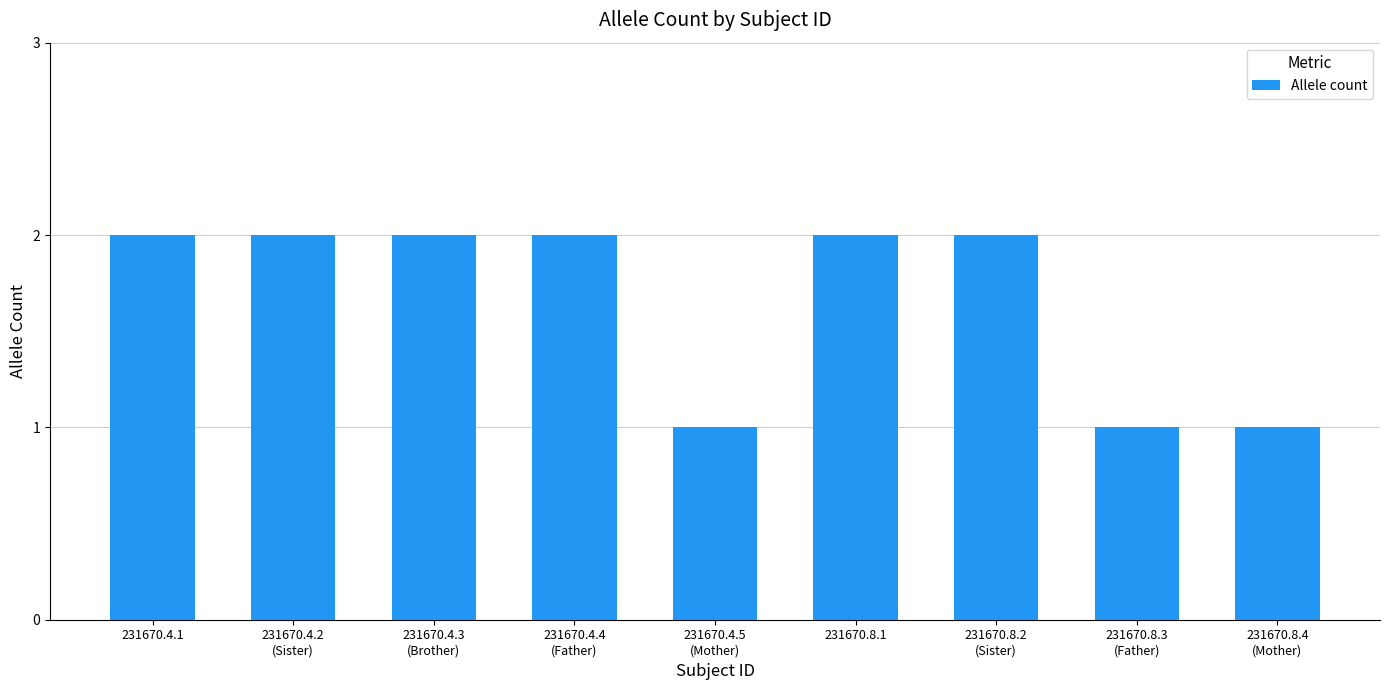

What position from the left is 231670.4.2
(Sister)?

2